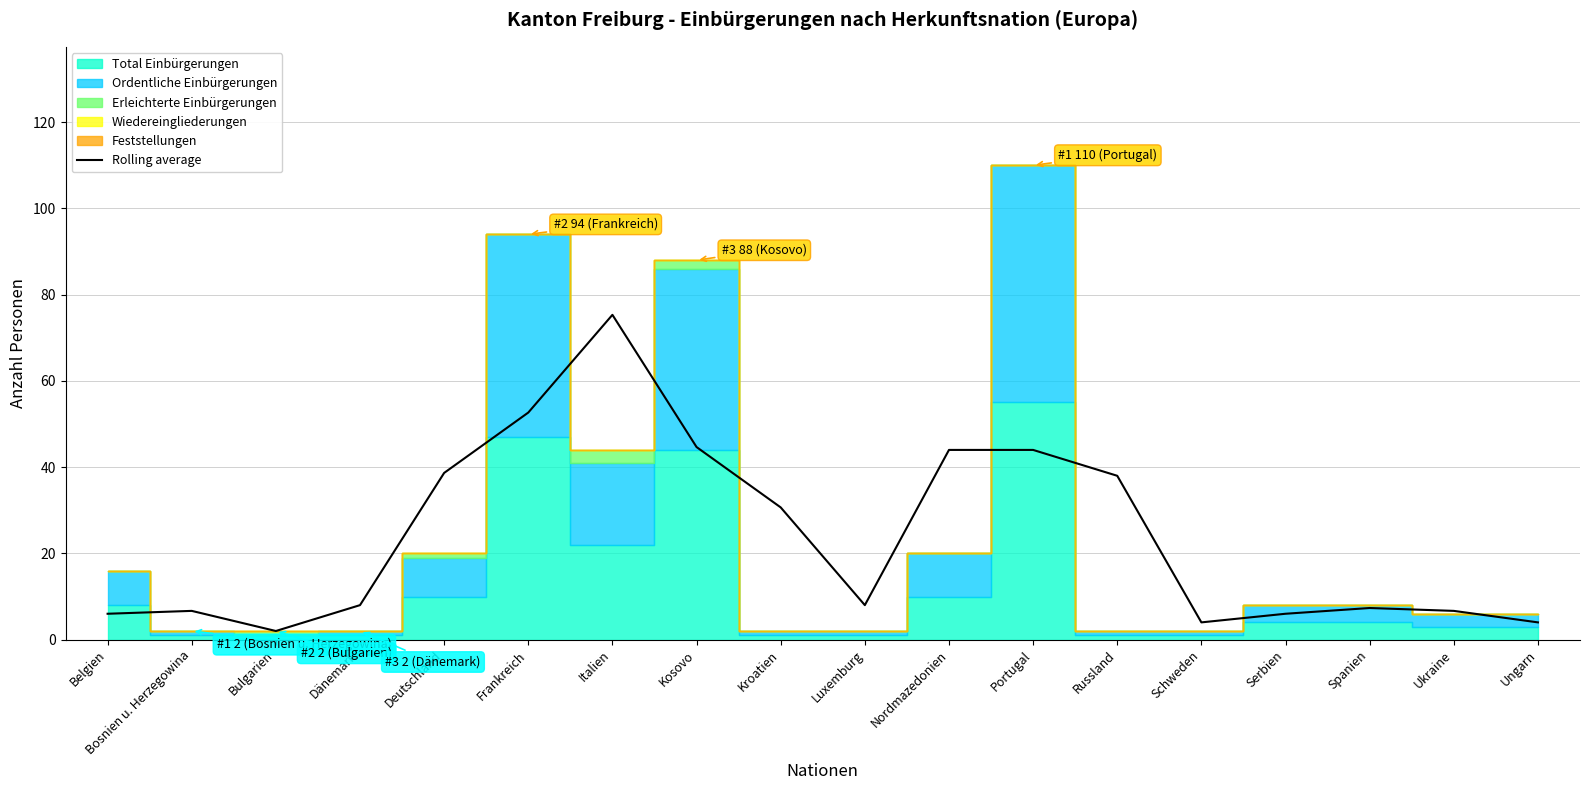

The Rolling average series shows 16.1 at Frankreich. True or false?

False